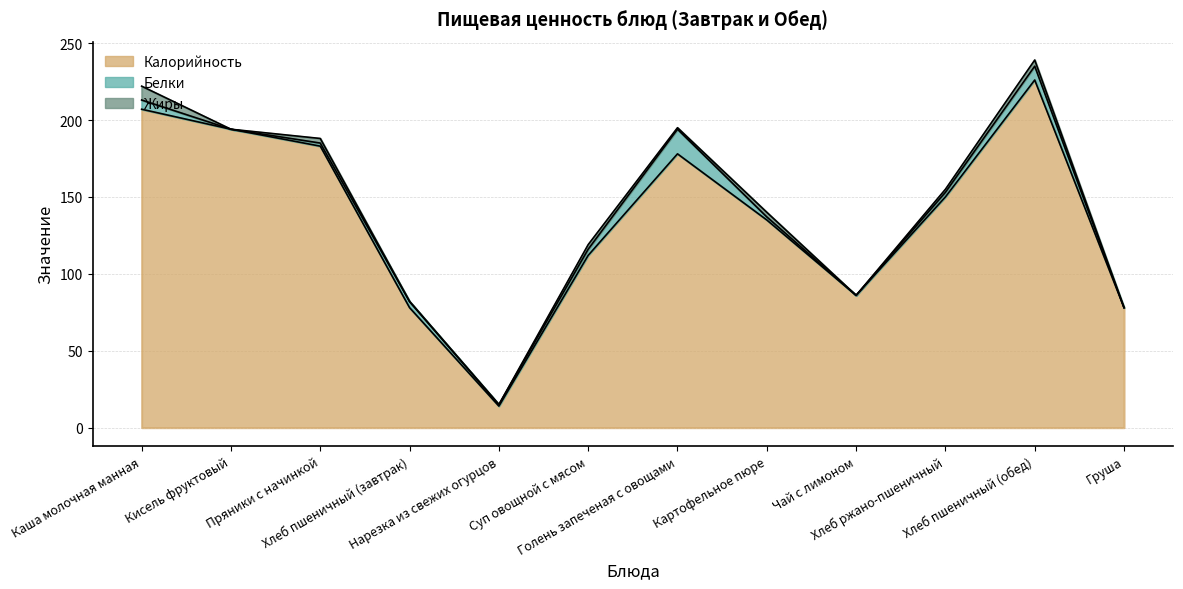

Which series has the widest spread of values?

Калорийность